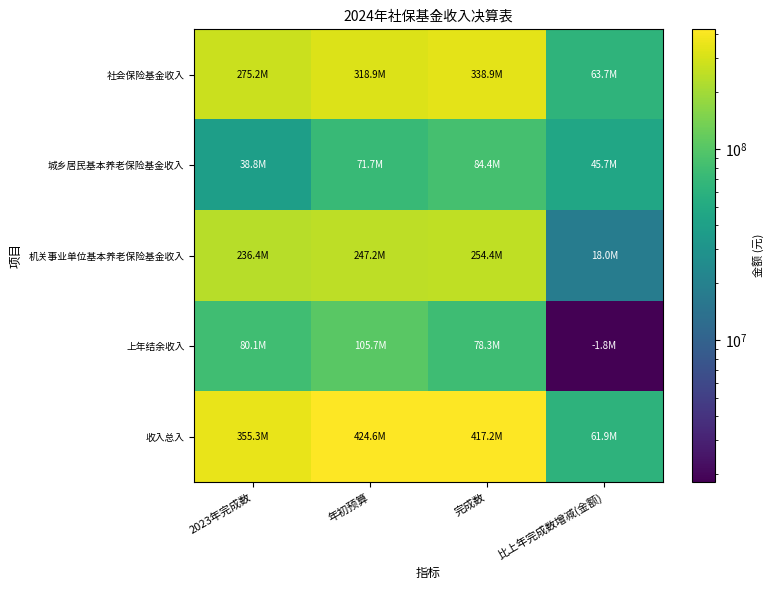

Which series has the widest spread of values?

收入总入